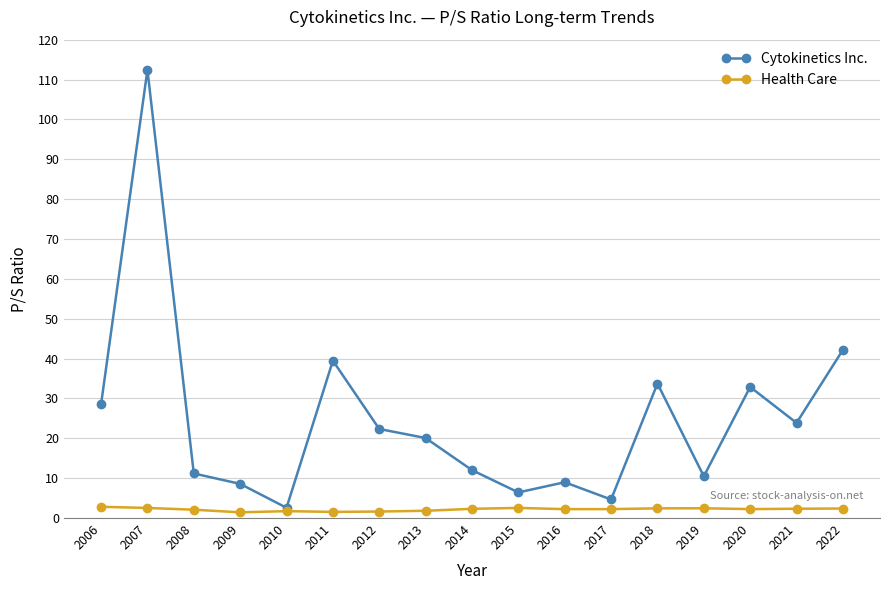

How many lines are shown in the chart?

2